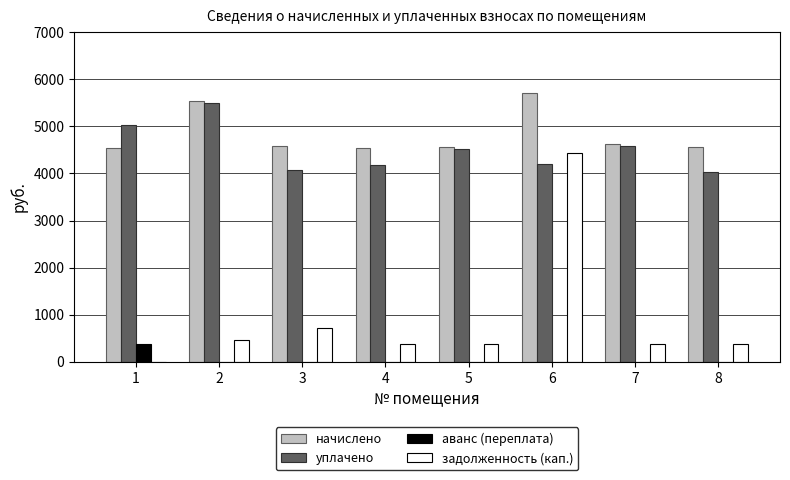

At which category is the sum across all series the highest?

6